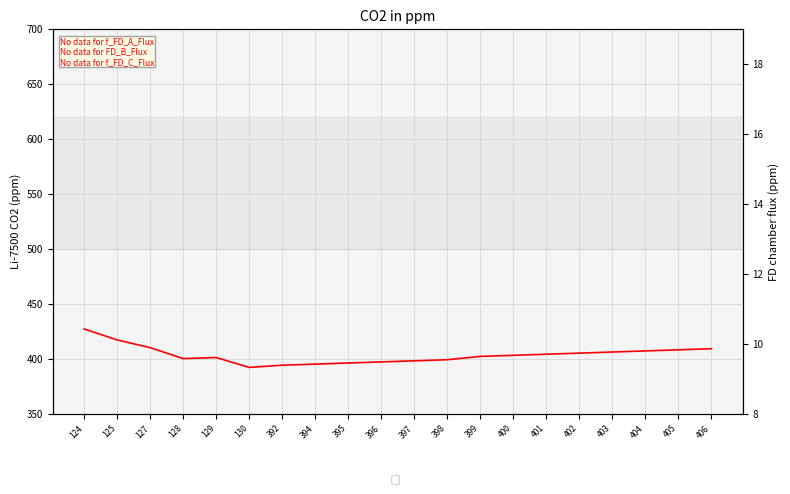

Is the value of er_ANNnight at 405 greater than the value of li75_co2_ppm at 398?

Yes